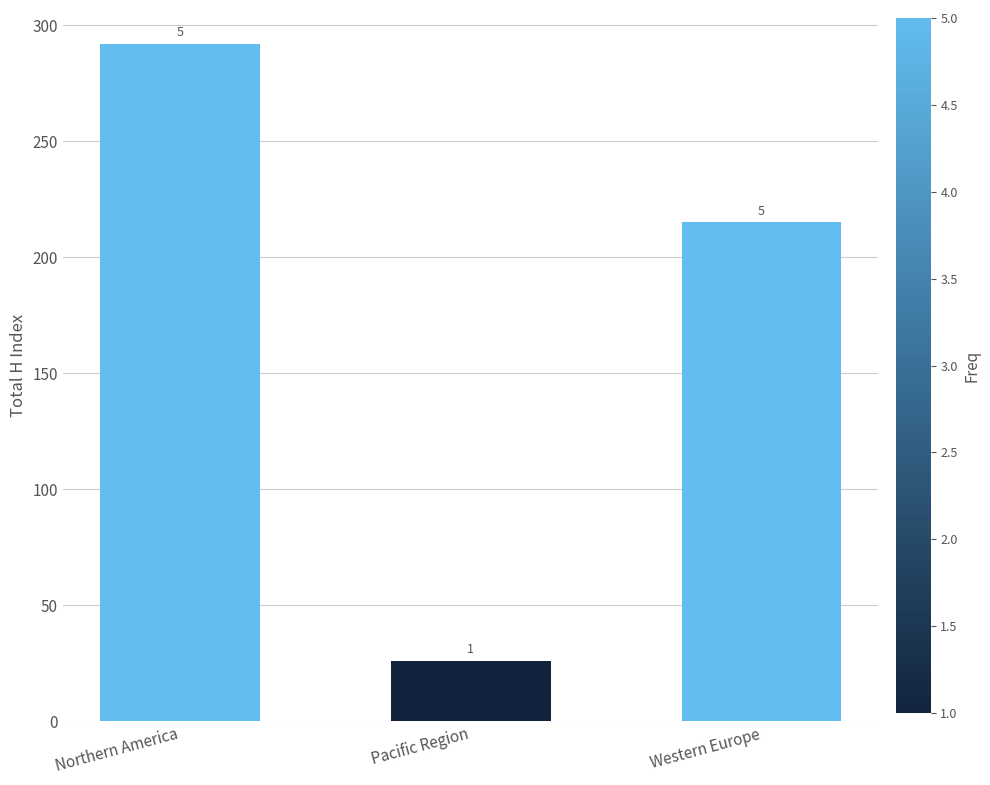

What position from the left is Western Europe?

3